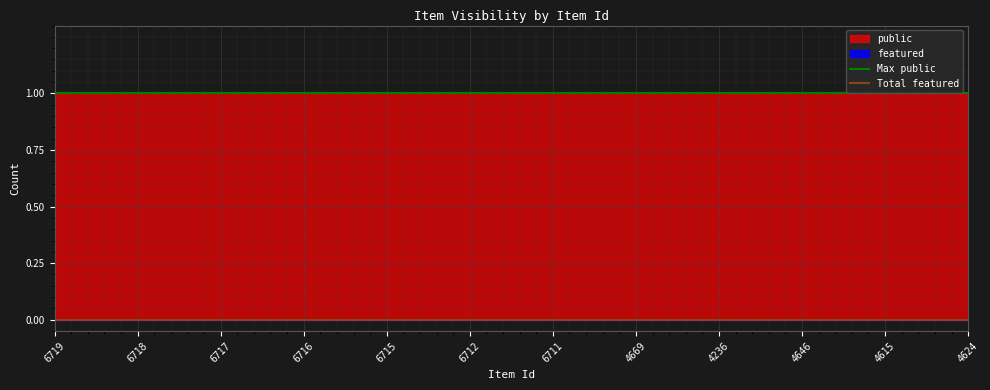

Which series changed the most between 6719 and 6718?

Max public